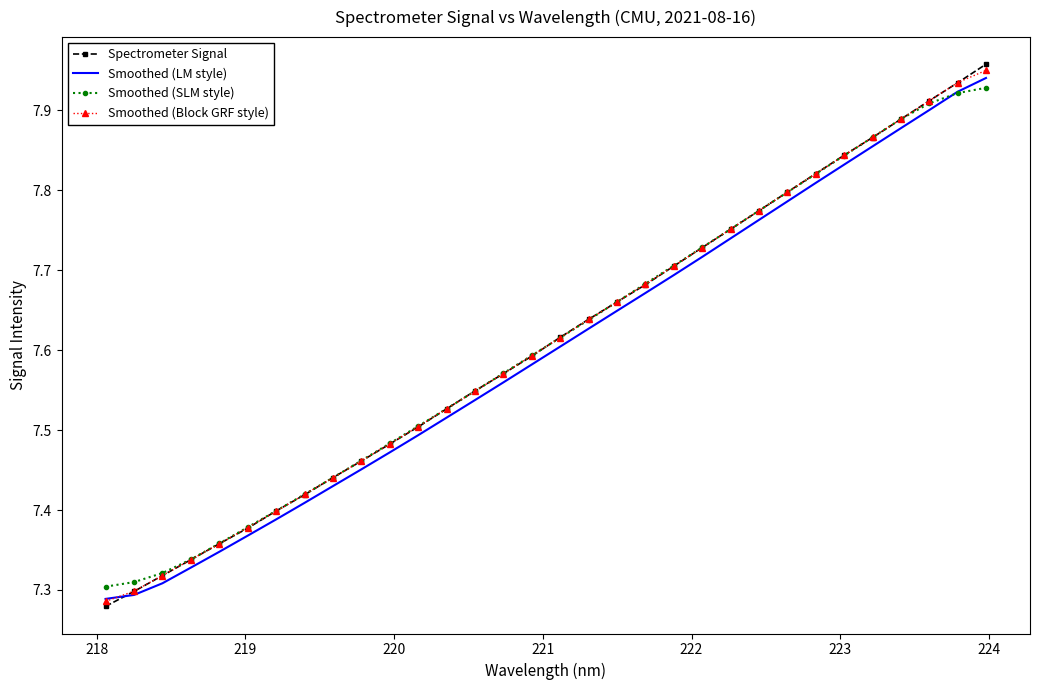

Which series has the largest range (max minus min)?

Spectrometer Signal